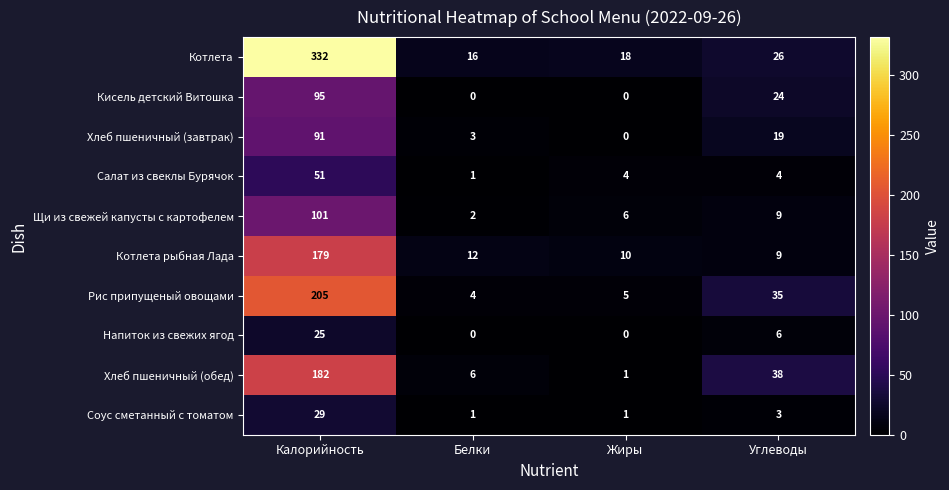

What is the total value across all series at Калорийность?

1290